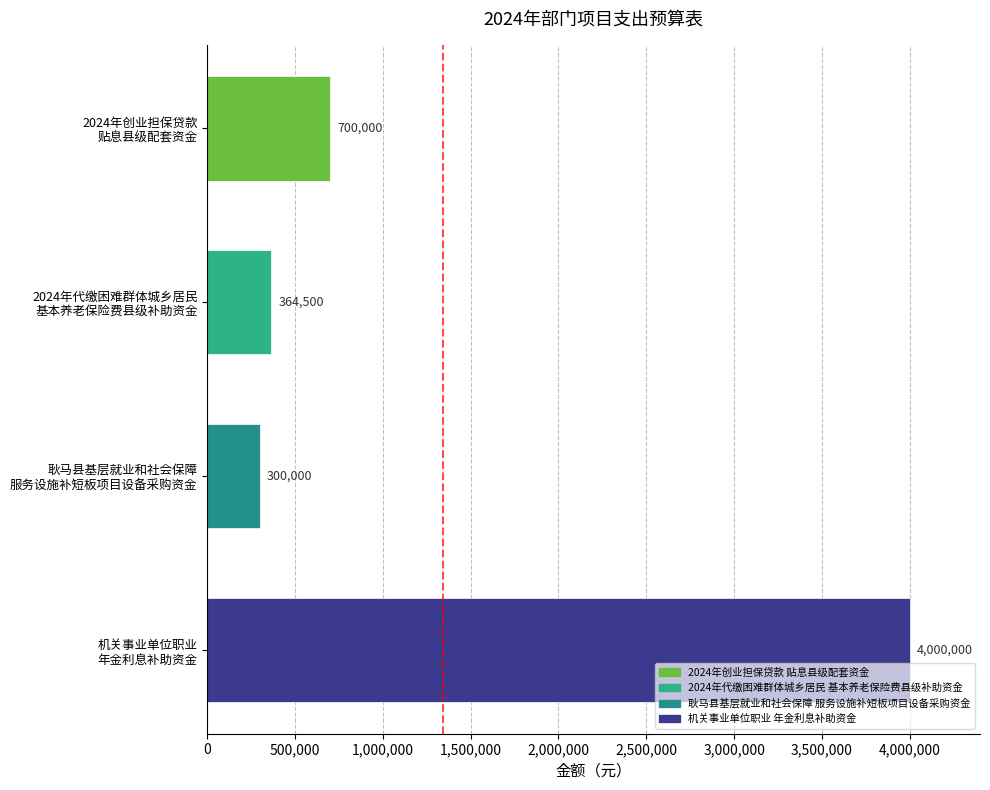

List the labels in order of value, smallest first.

耿马县基层就业和社会保障
服务设施补短板项目设备采购资金, 2024年代缴困难群体城乡居民
基本养老保险费县级补助资金, 2024年创业担保贷款
贴息县级配套资金, 机关事业单位职业
年金利息补助资金